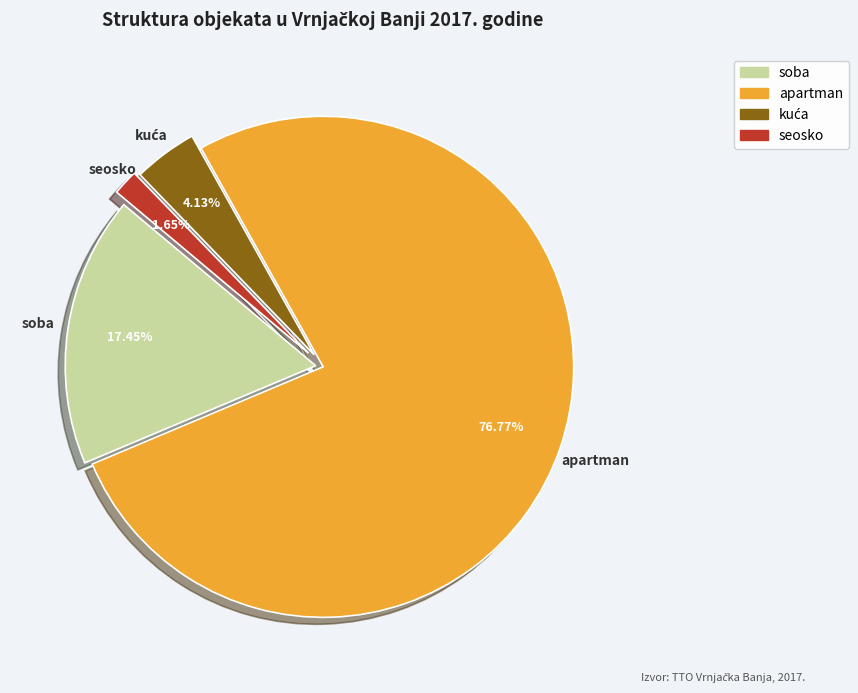

Which slice is the smallest?

seosko